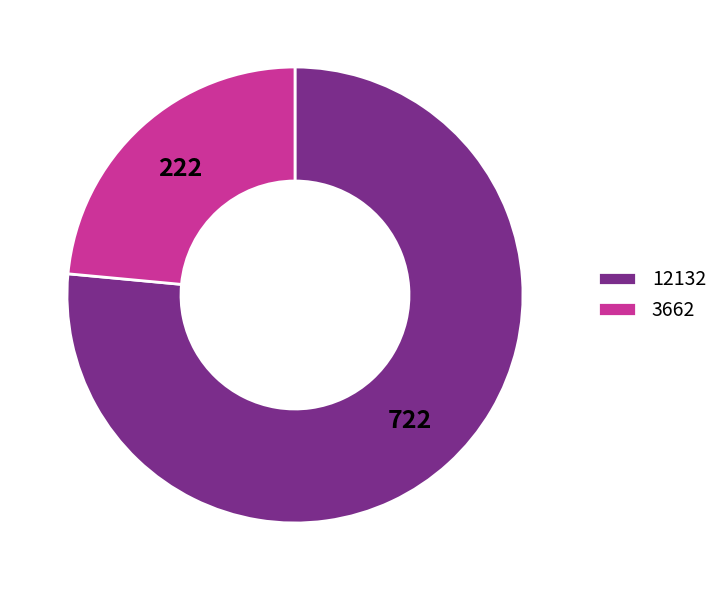

What is the smallest slice in the pie chart?

3662